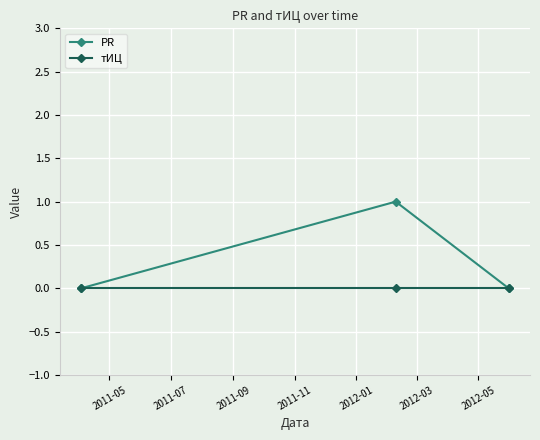

Which series has the largest total across all categories?

PR